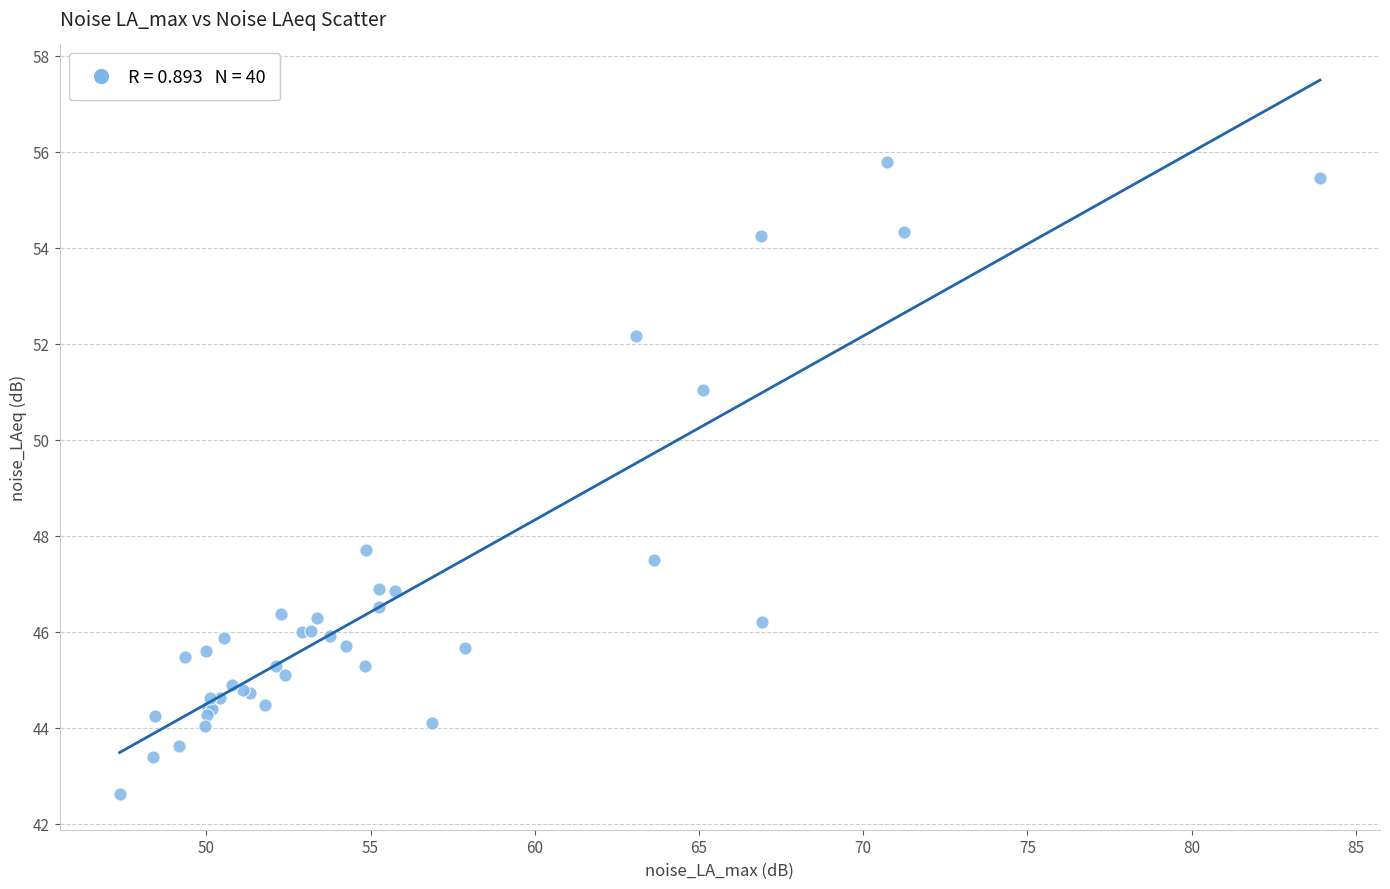

What Y value in the scatter plot is closest to 49?

47.7